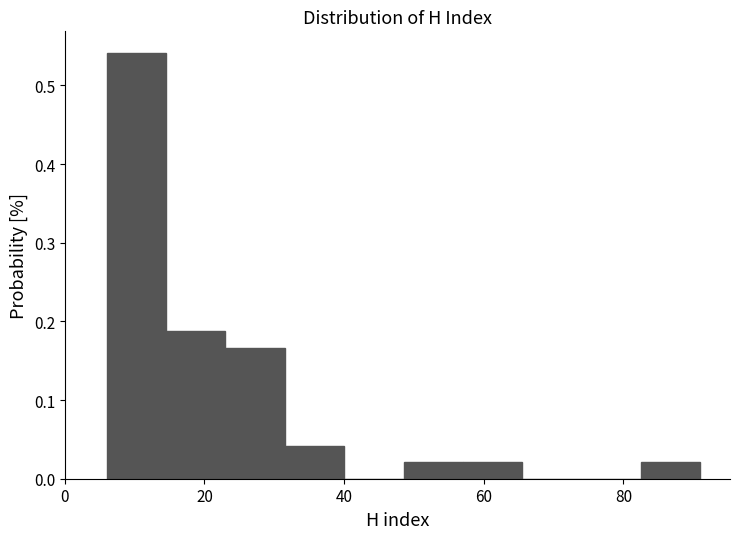

Reading left to right, list every bar in this chart as the range it spans on the x-axis followed by its height. Neither the bar edges nor the heights are printed on the chart, so give them approximately, as read against the axes.

6.0 to 14.5: 0.54
14.5 to 23.0: 0.19
23.0 to 31.5: 0.17
31.5 to 40.0: 0.04
40.0 to 48.5: 0
48.5 to 57.0: 0.02
57.0 to 65.5: 0.02
65.5 to 74.0: 0
74.0 to 82.5: 0
82.5 to 91.0: 0.02